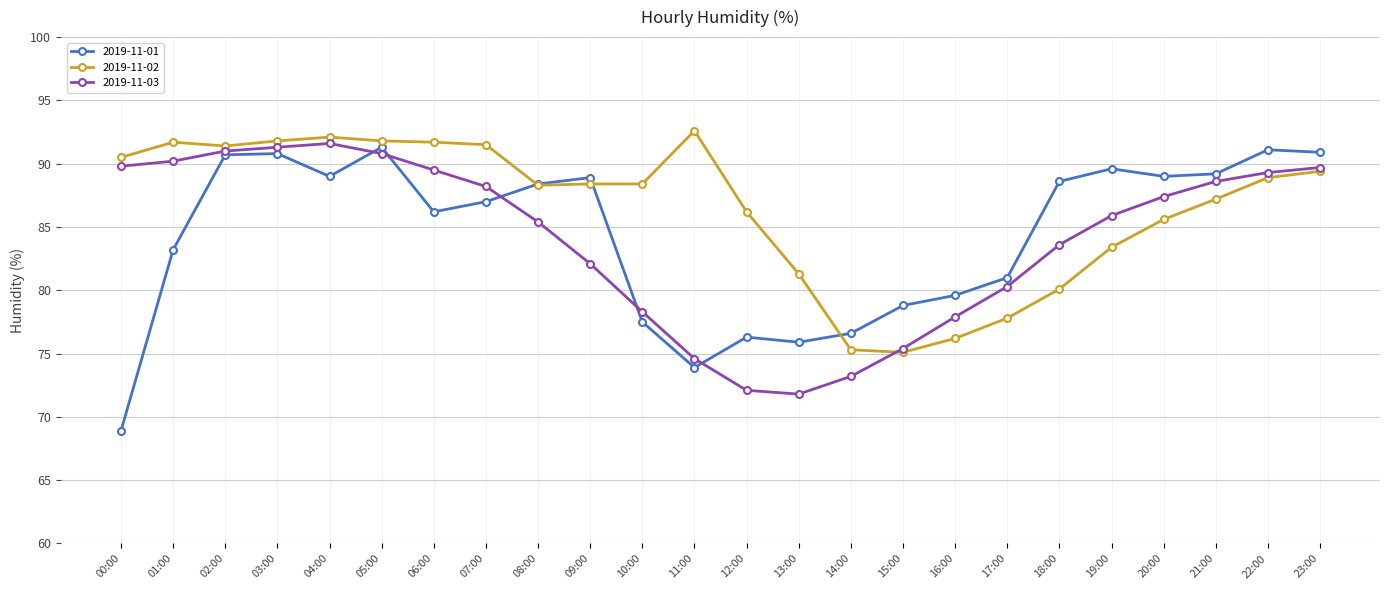

At which label is 2019-11-03 closest to 81?

17:00